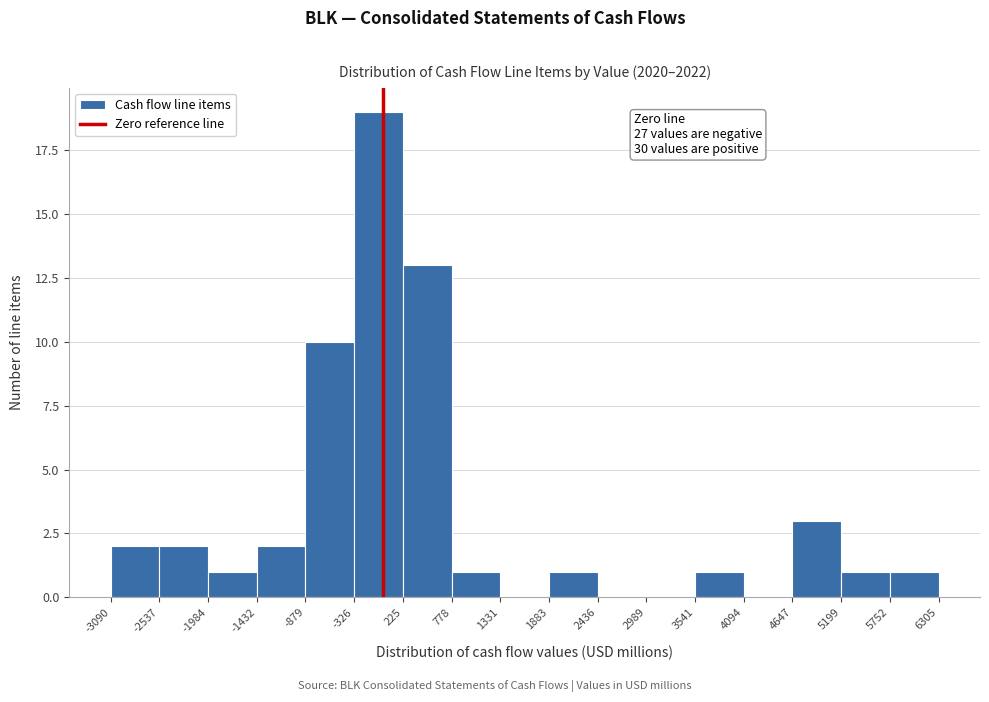

Which range on the x-axis has the tallest bar?

-326 to 225